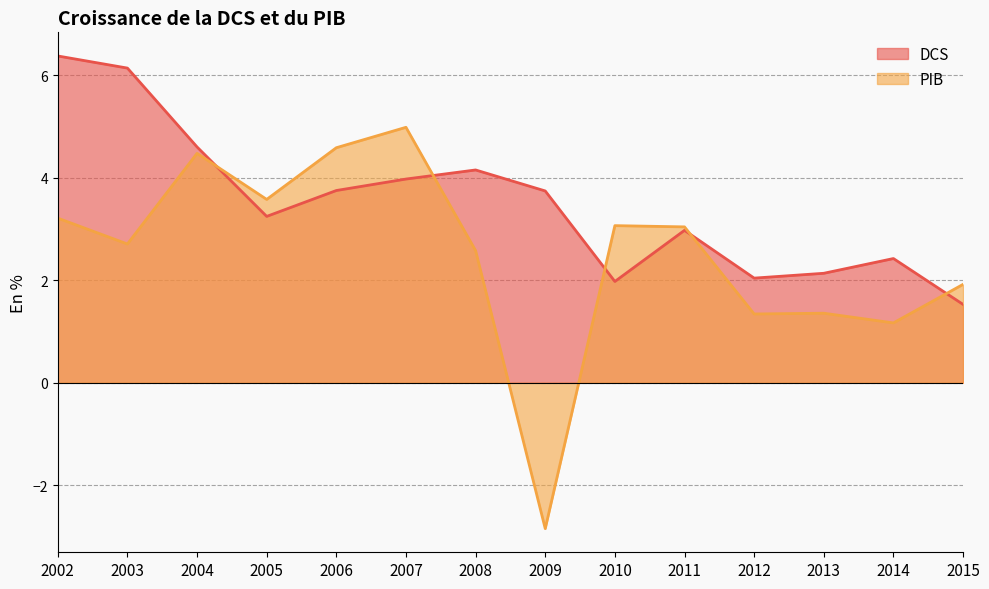

Reading left to right, list all the values displayed in this chart.

DCS: 2002=6.4	2003=6.1	2004=4.6	2005=3.2	2006=3.8	2007=4.0	2008=4.2	2009=3.7	2010=2.0	2011=3.0	2012=2.0	2013=2.1	2014=2.4	2015=1.5
PIB: 2002=3.2	2003=2.7	2004=4.5	2005=3.6	2006=4.6	2007=5.0	2008=2.6	2009=-2.8	2010=3.1	2011=3.0	2012=1.3	2013=1.4	2014=1.2	2015=1.9